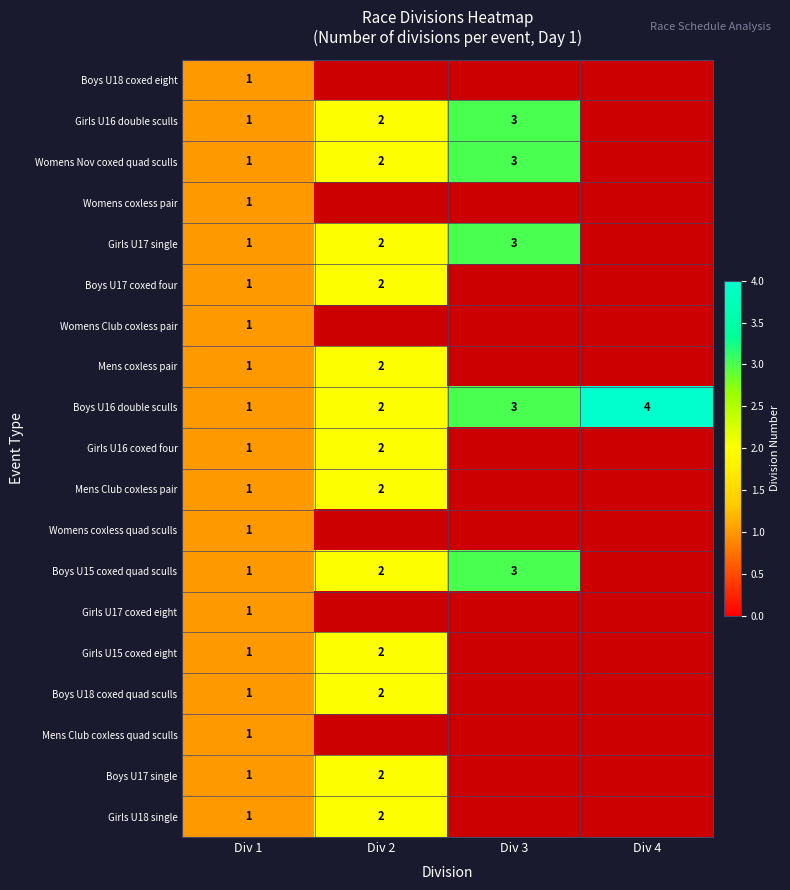

The value of Girls U15 coxed eight at Div 2 is 3. True or false?

False